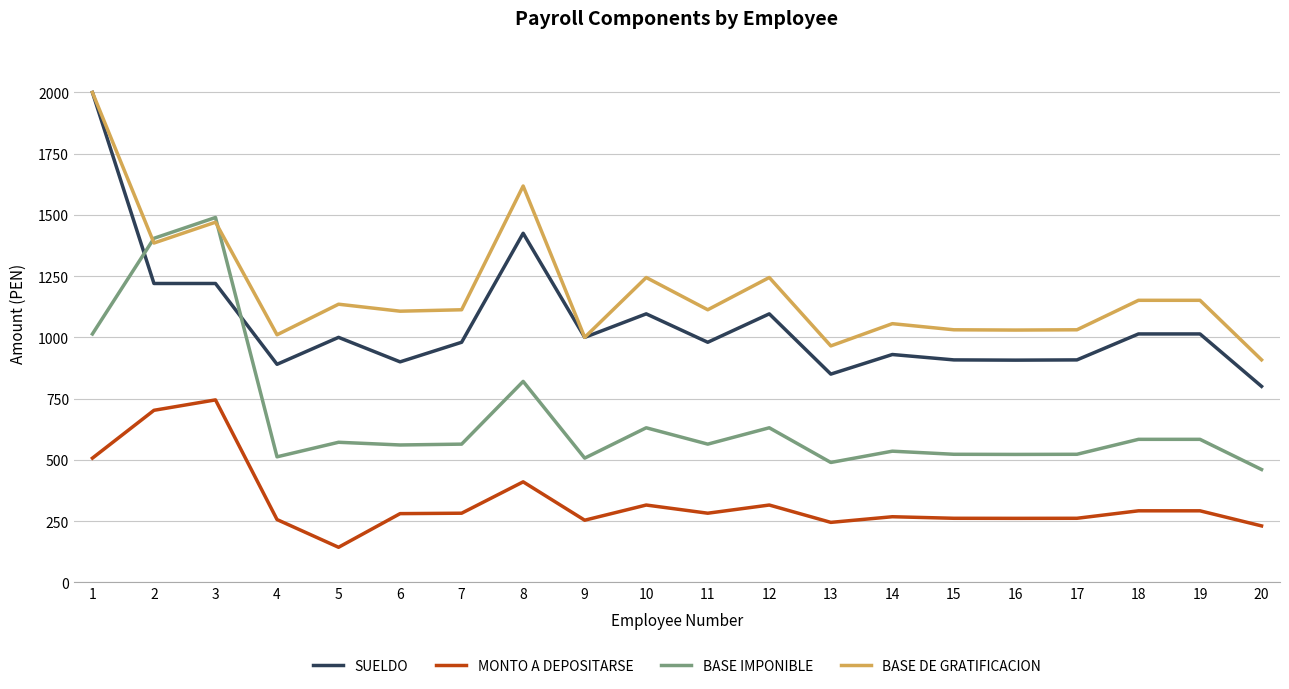

What is the approximate value of SUELDO at 11?

980.0